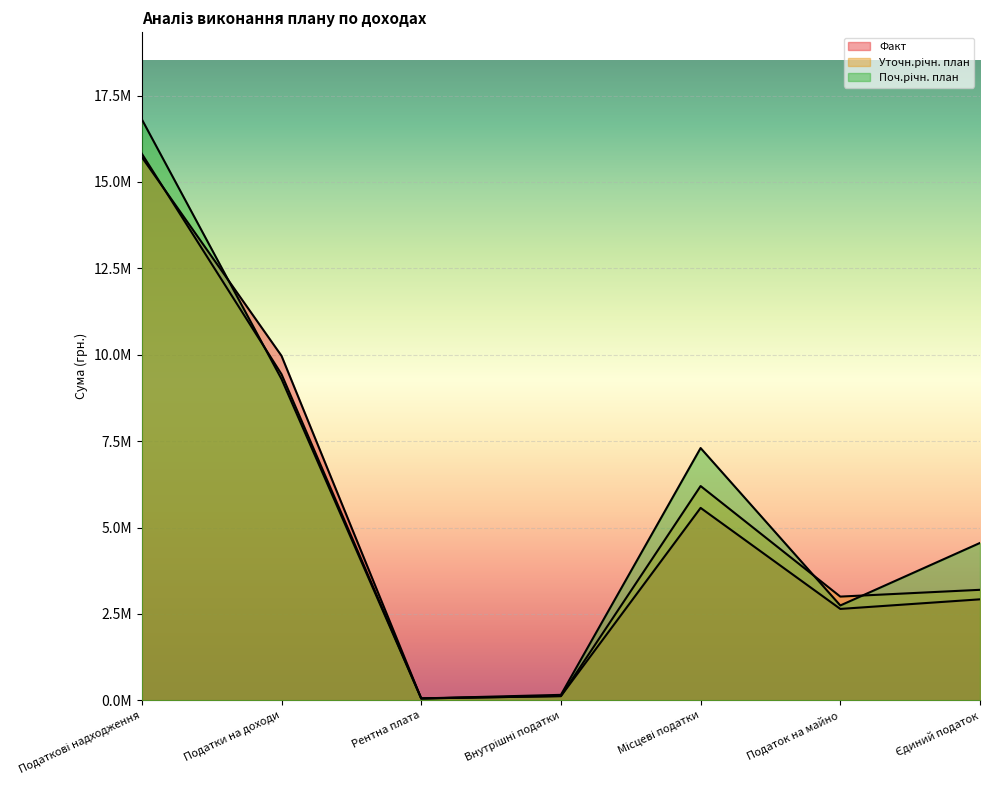

At which category does Уточн.річн. план reach its first local peak?

Місцеві податки